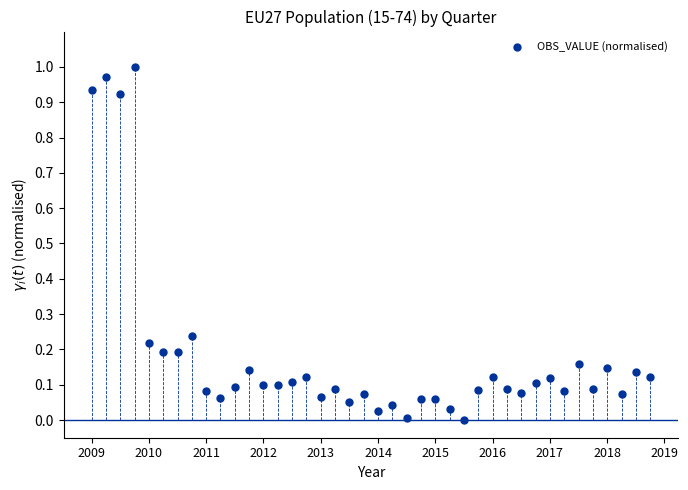

What is the range of X values (max minus min)?

9.8